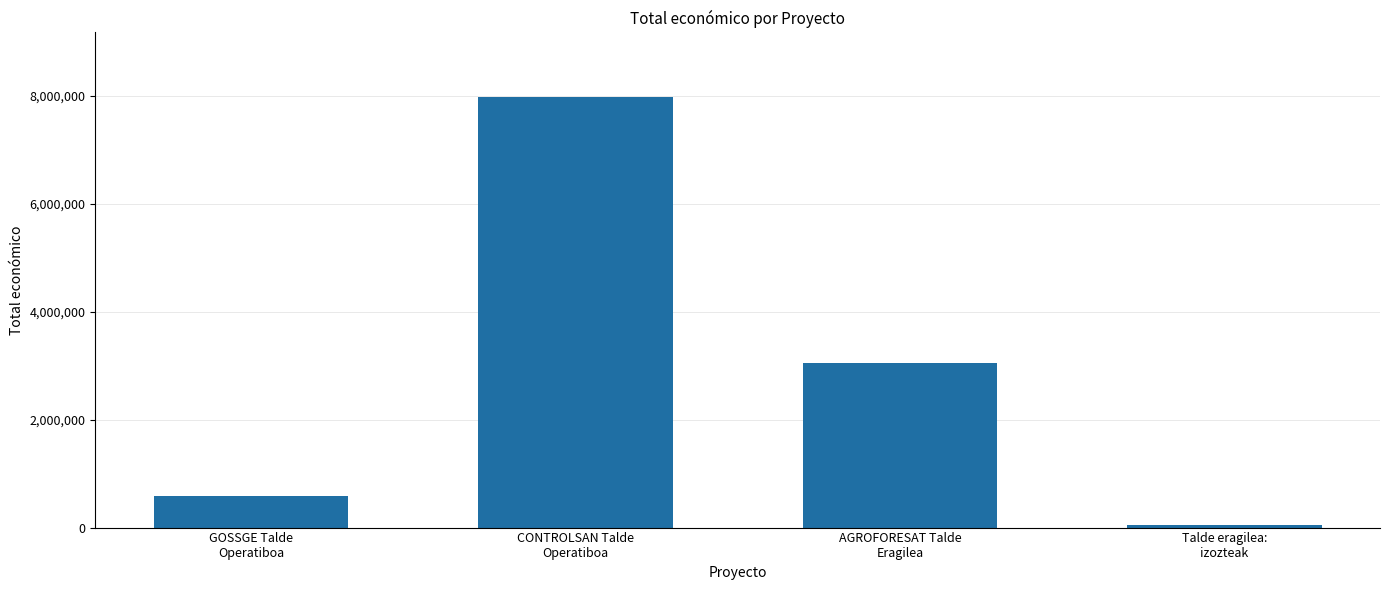

Reading left to right, extract all data points from this chart.

581157	7977125	3051573	52055